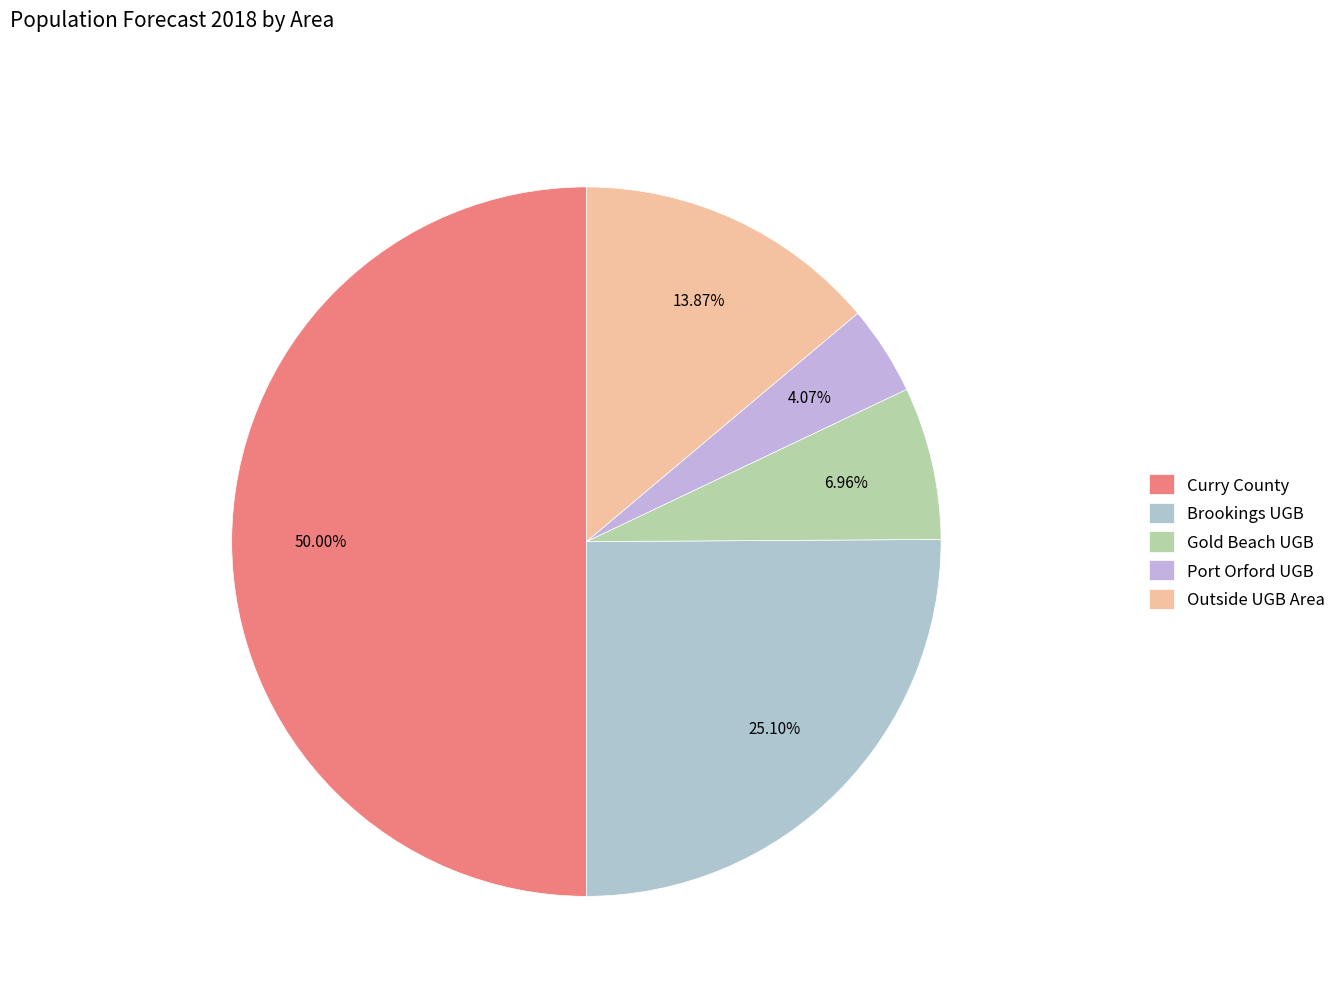

Which has a higher value, Outside UGB Area or Gold Beach UGB?

Outside UGB Area